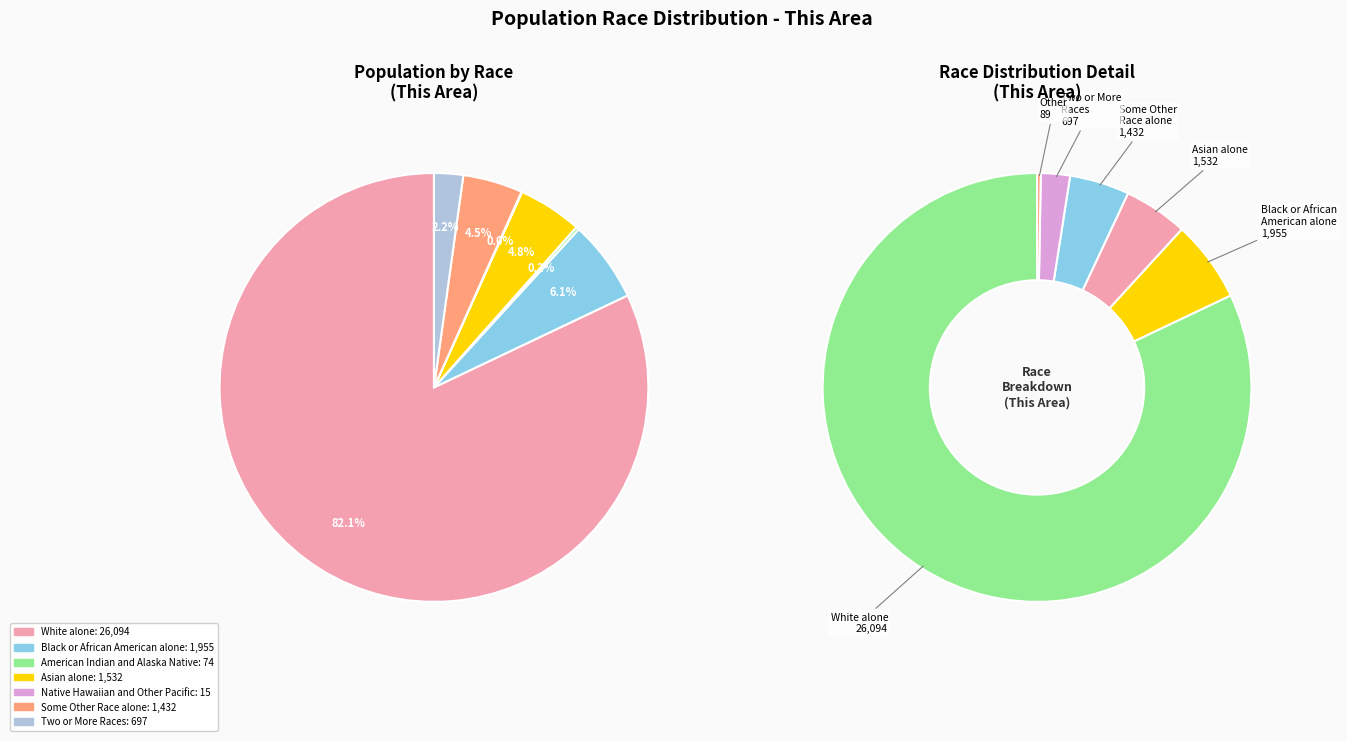

Is it true that White alone is 82% of the pie?

True